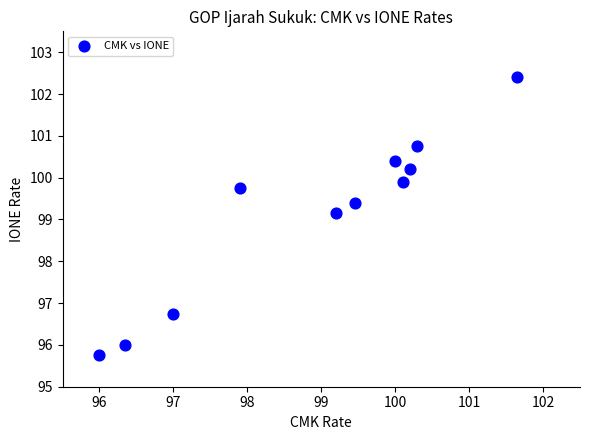

What is the range of X values (max minus min)?

5.7